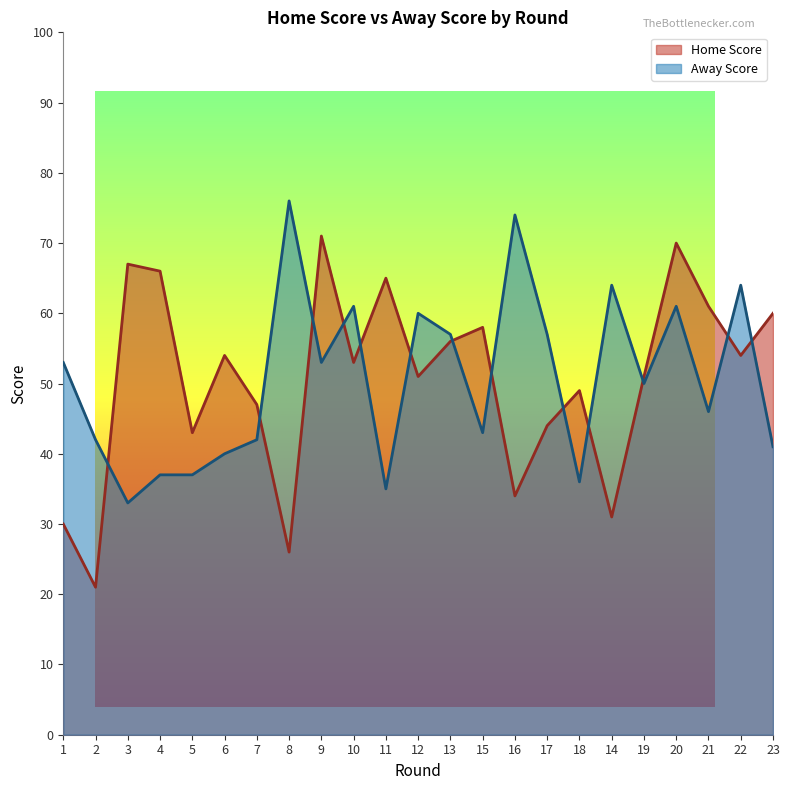

Is the value of Home Score at 3 greater than the value of Away Score at 3?

Yes